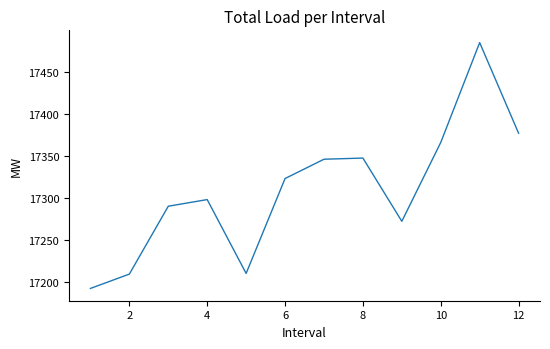

What is the average value?

17309.8